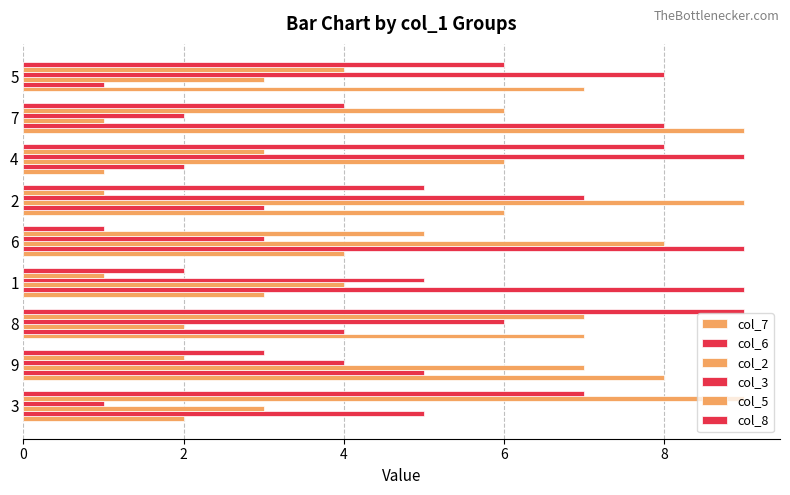

How many categories are shown in the chart?

9